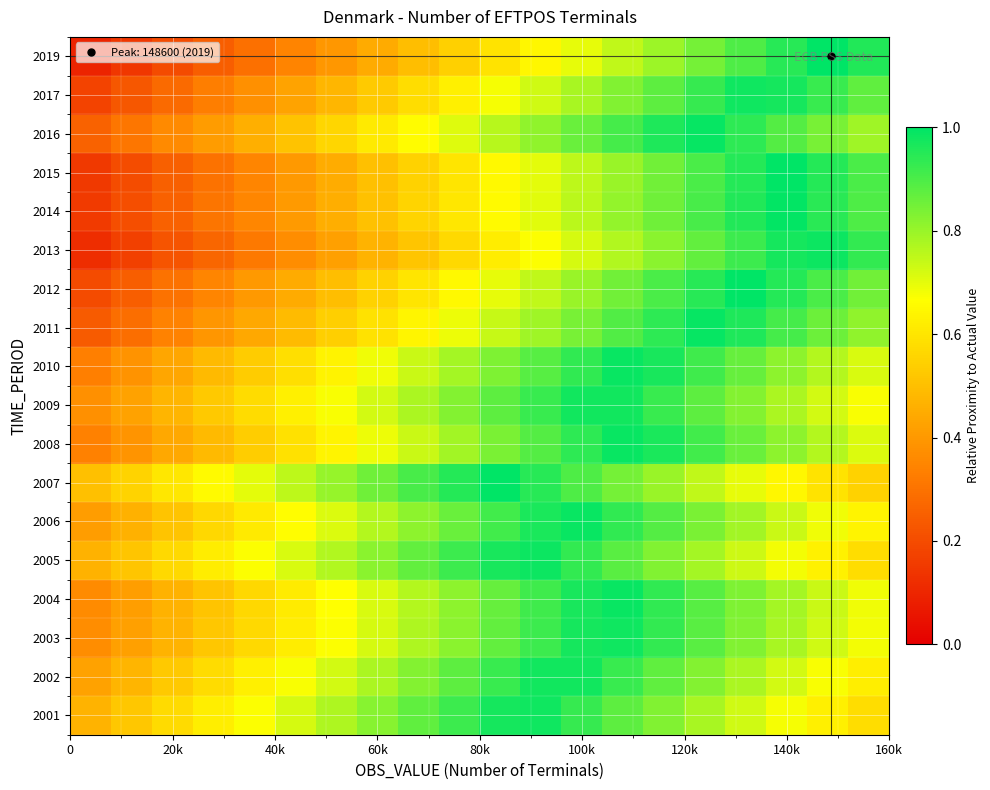

How many categories are shown in the chart?

20